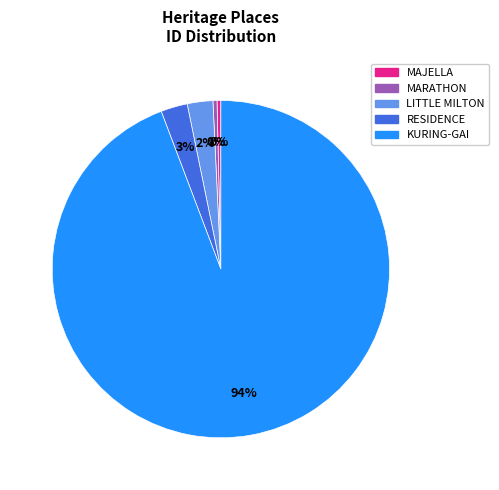

To the nearest percent, what percentage of the pie is RESIDENCE?

3%